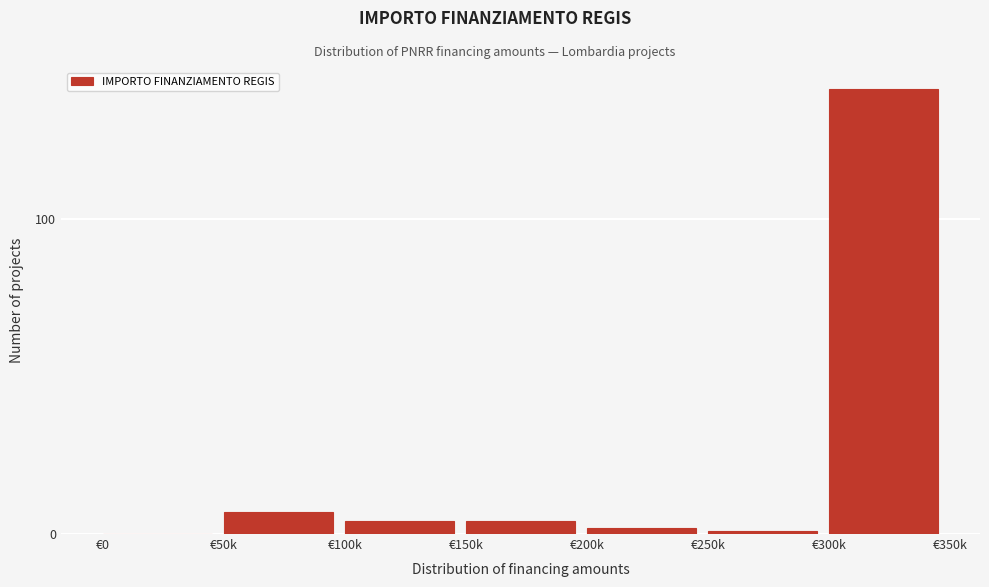

Reading right to left, transcribe all the data shown in this chart.

€300k=141	€250k=1	€200k=2	€150k=4	€100k=4	€50k=7	€0=0